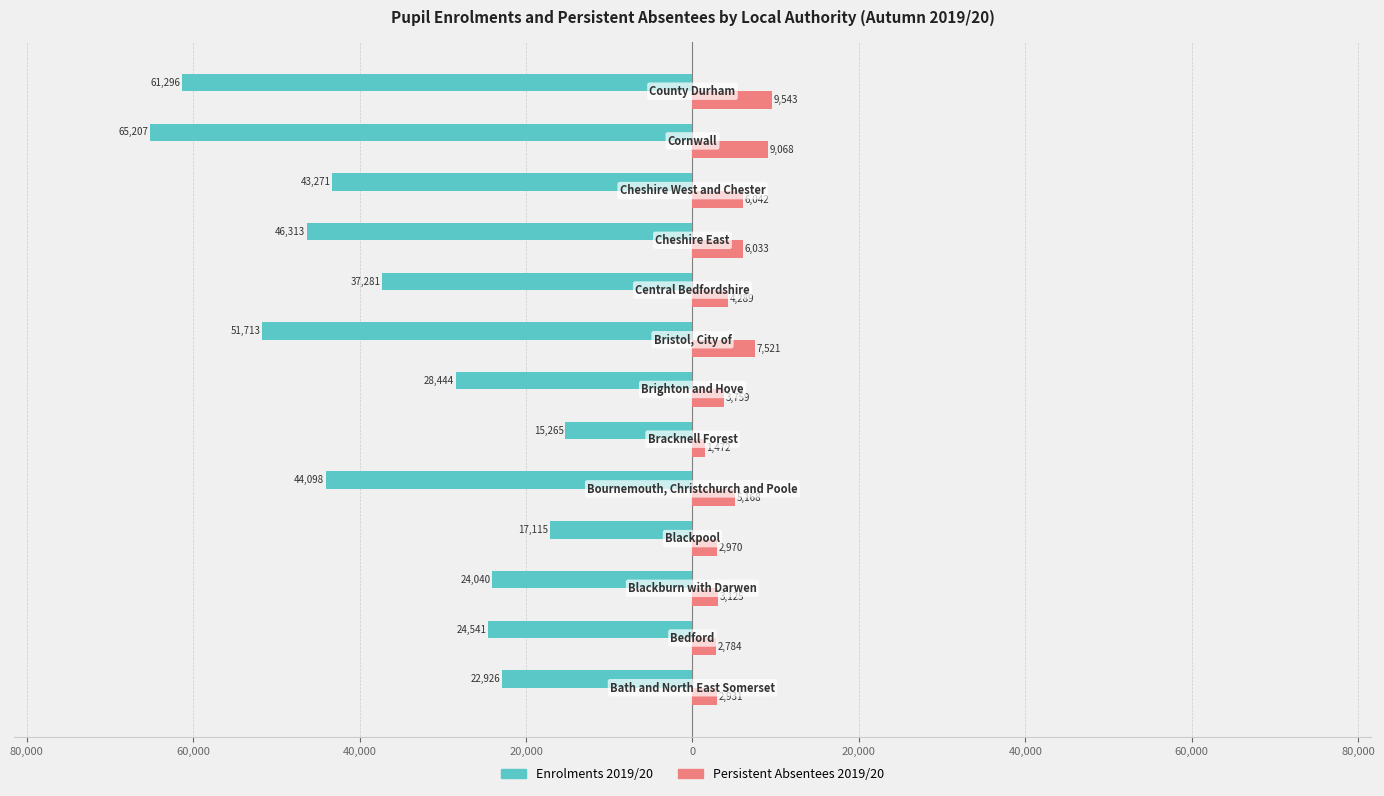

What are all the series names shown in the legend?

Enrolments 2019/20, Persistent Absentees 2019/20